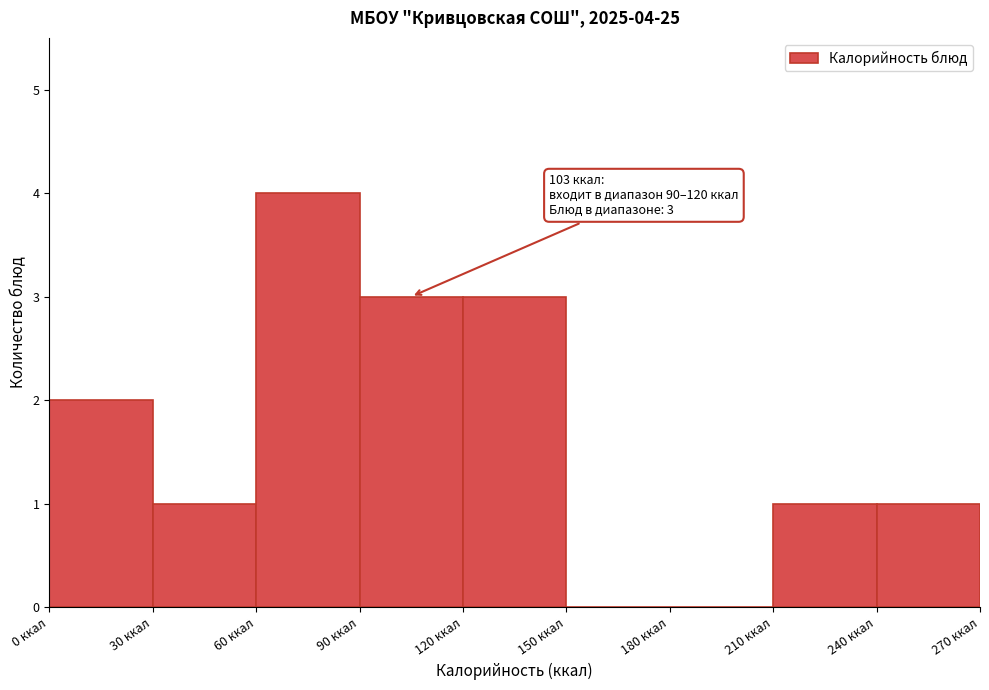

Over which range of the x-axis is the bar tallest?

60 to 90